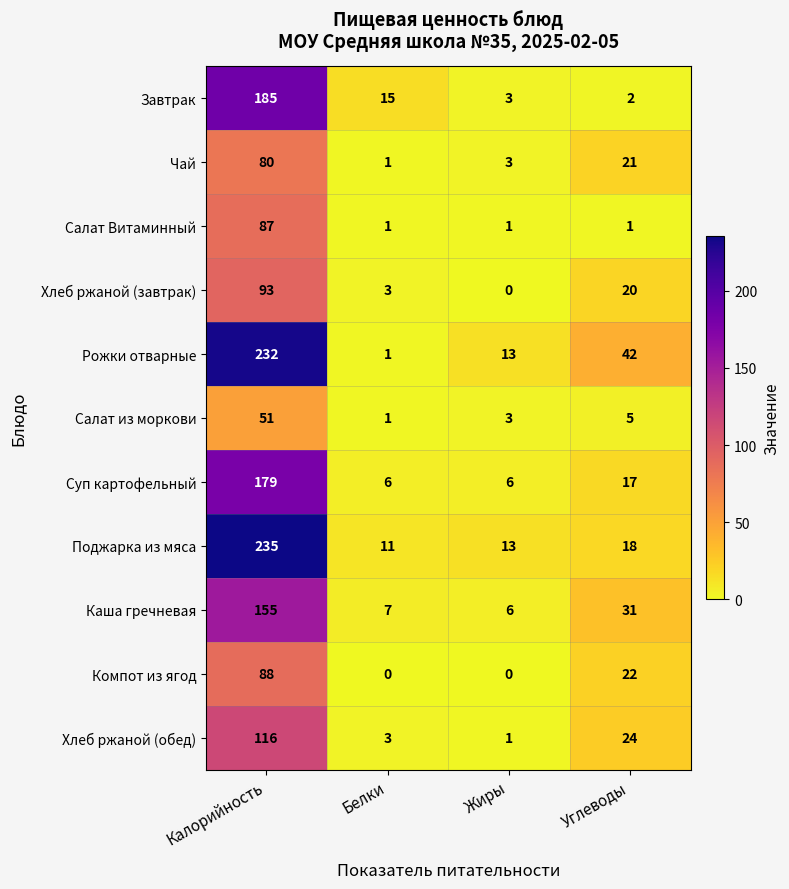

Rank the categories by Хлеб ржаной (завтрак) value from lowest to highest.

Жиры, Белки, Углеводы, Калорийность